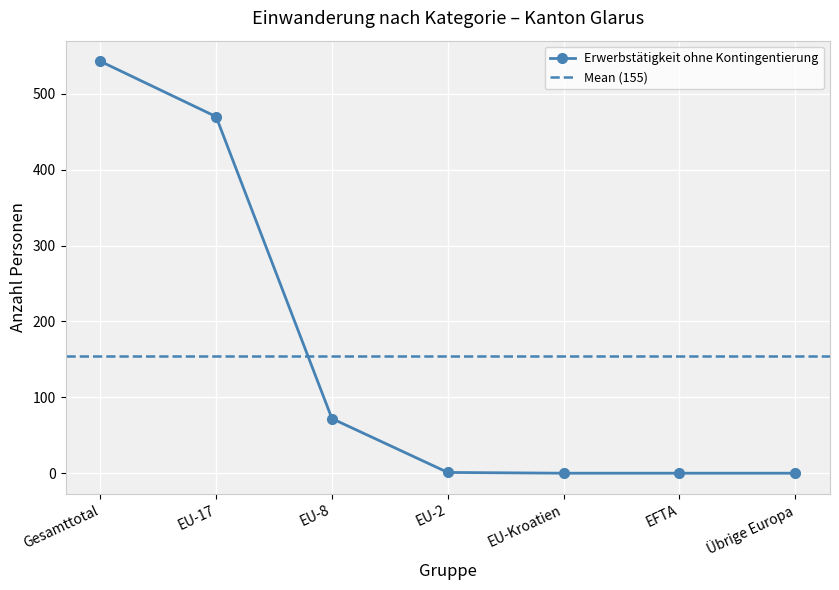

The value of Erwerbstätigkeit ohne Kontingentierung at EU-8 is 120. True or false?

False